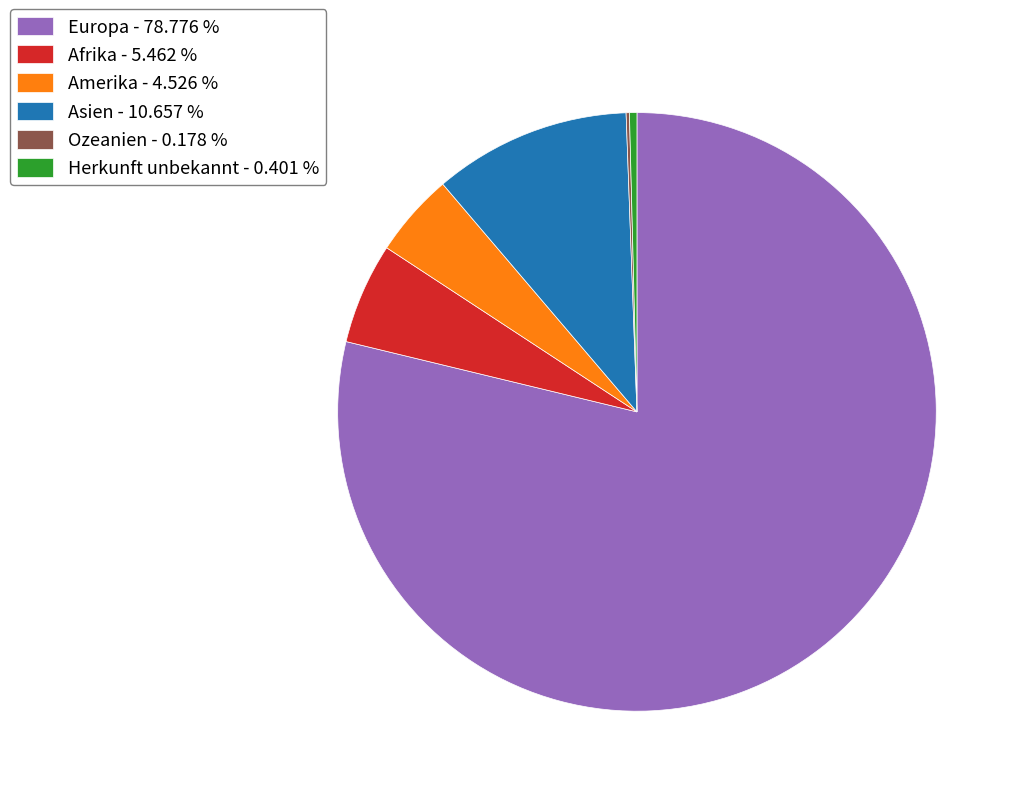

Which has a higher value, Amerika - 4.526 % or Afrika - 5.462 %?

Afrika - 5.462 %